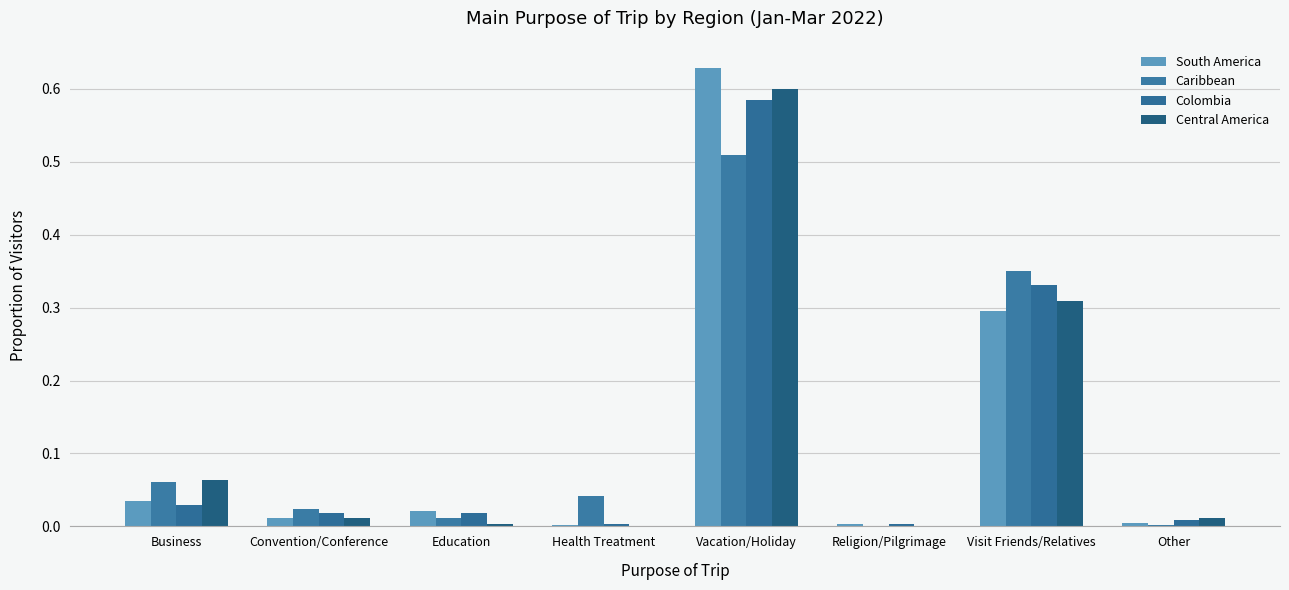

What is the average value of the Central America series?

0.1